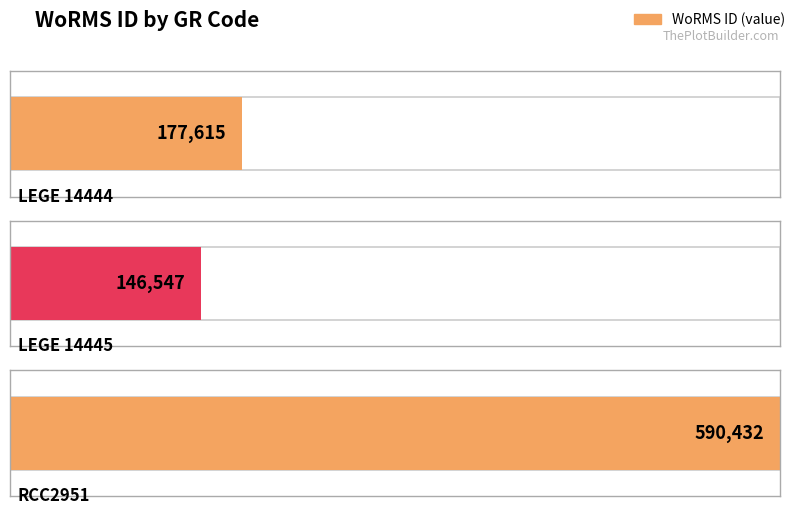

Reading left to right, transcribe all the data shown in this chart.

177615	146547	590432